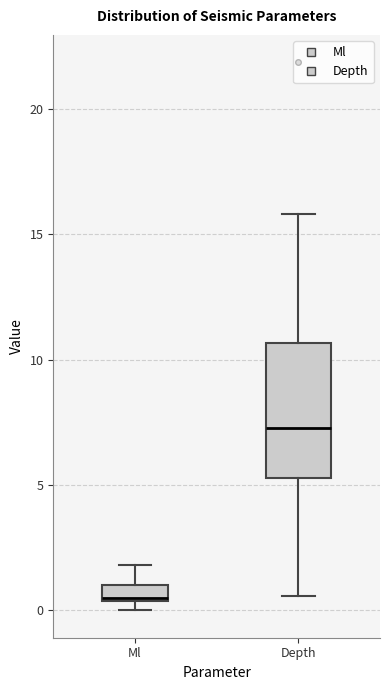

Where does the upper whisker of the box for Ml end on the y-axis? The values are not printed on the chart, so give them approximately, as read against the axis.

2.0